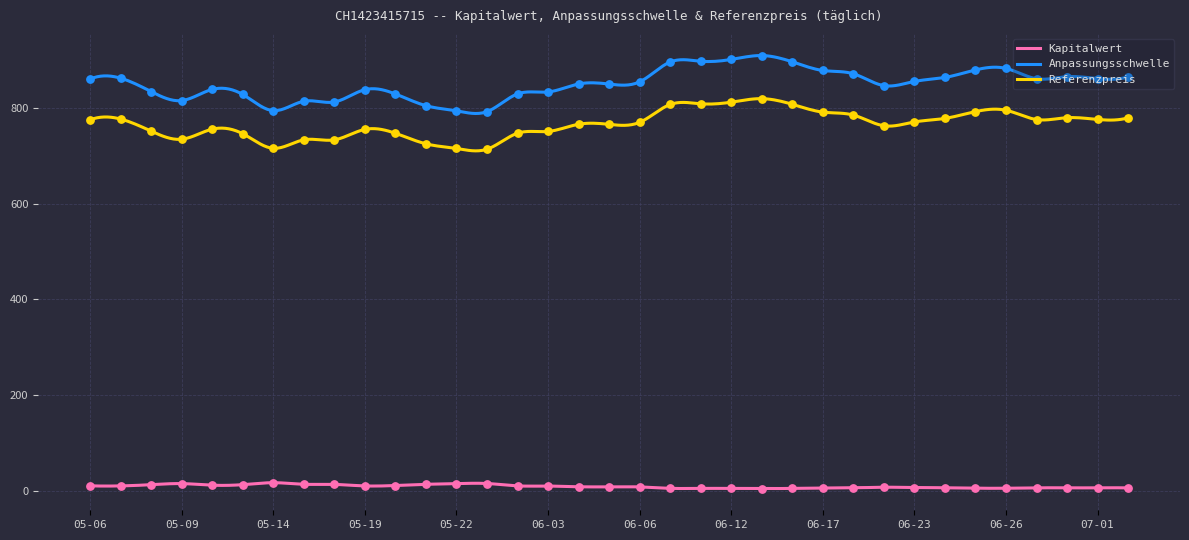

Which series contains the lowest Y value?

Kapitalwert